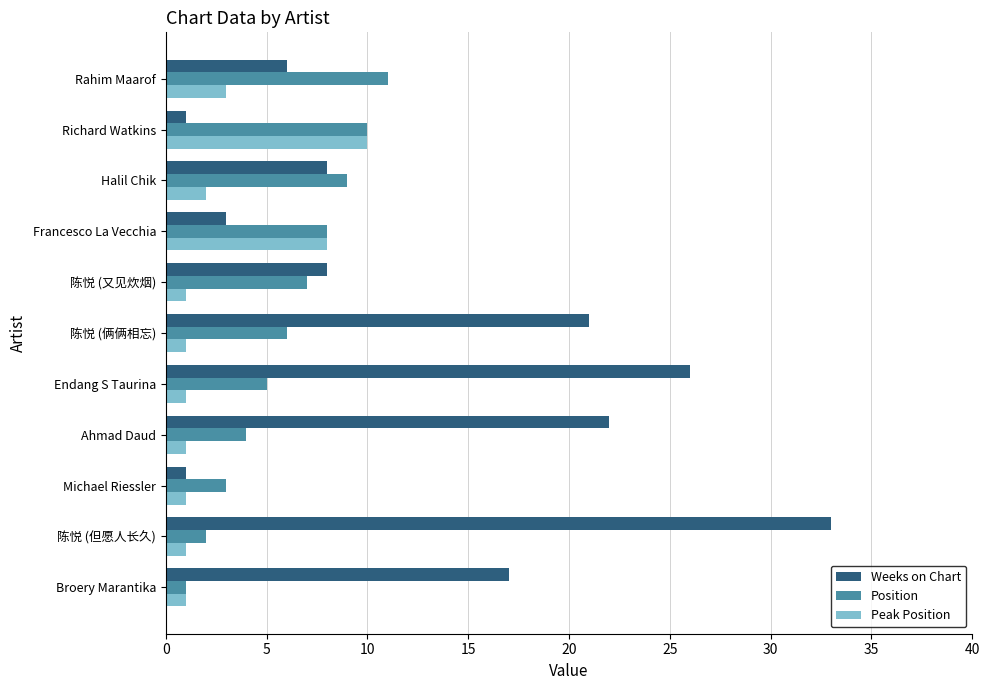

What is the total value across all series at 陈悦 (俩俩相忘)?

28